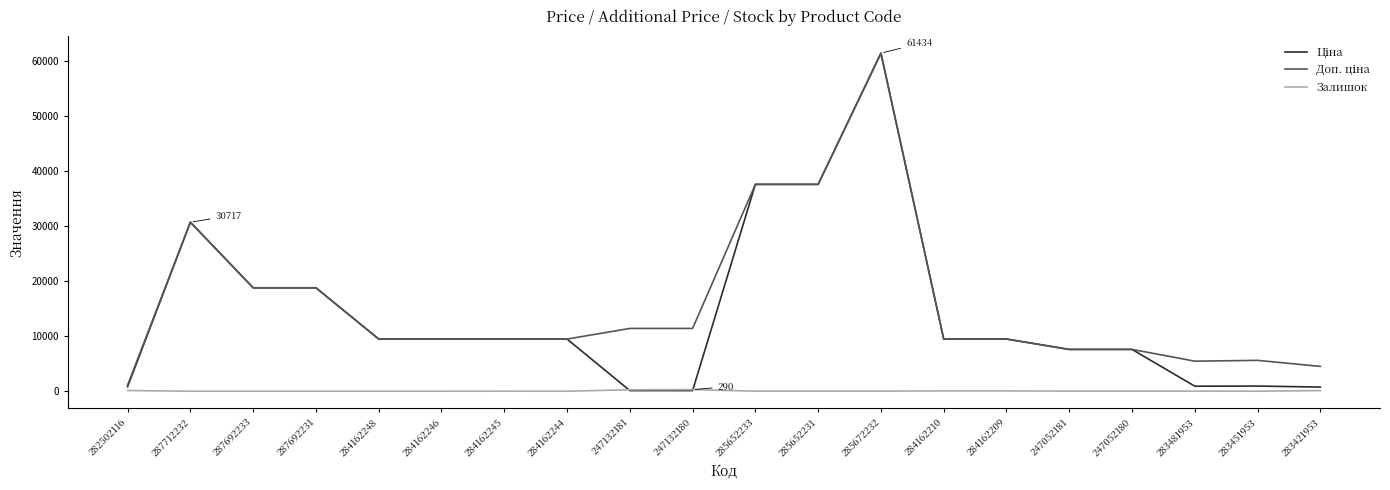

What is the difference between the second highest and second lowest values in the Залишок series?

260.0